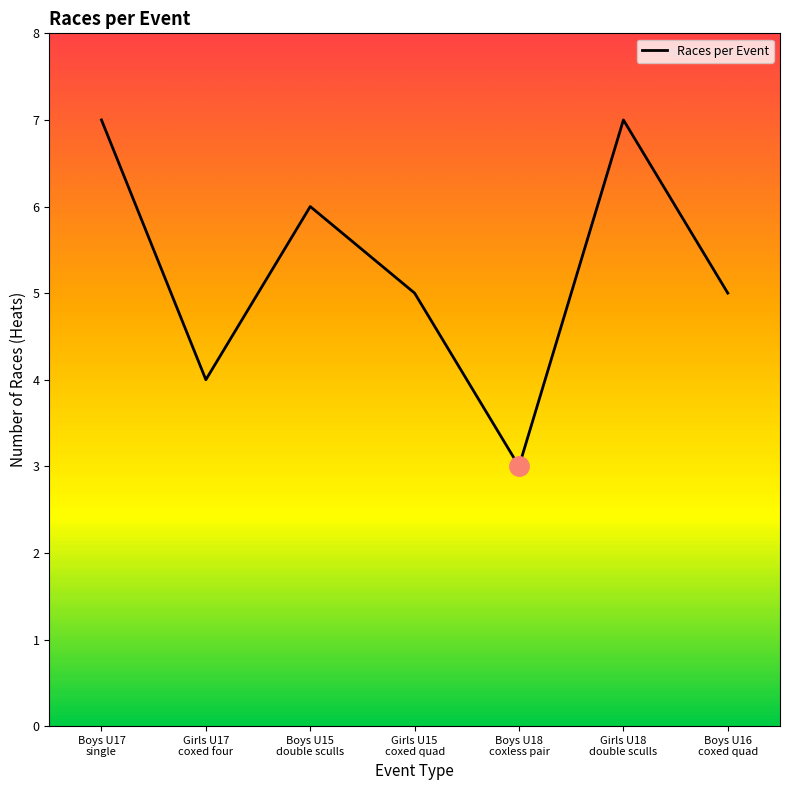

How many interior local valleys (lower than both neighbors) does the data have?

2